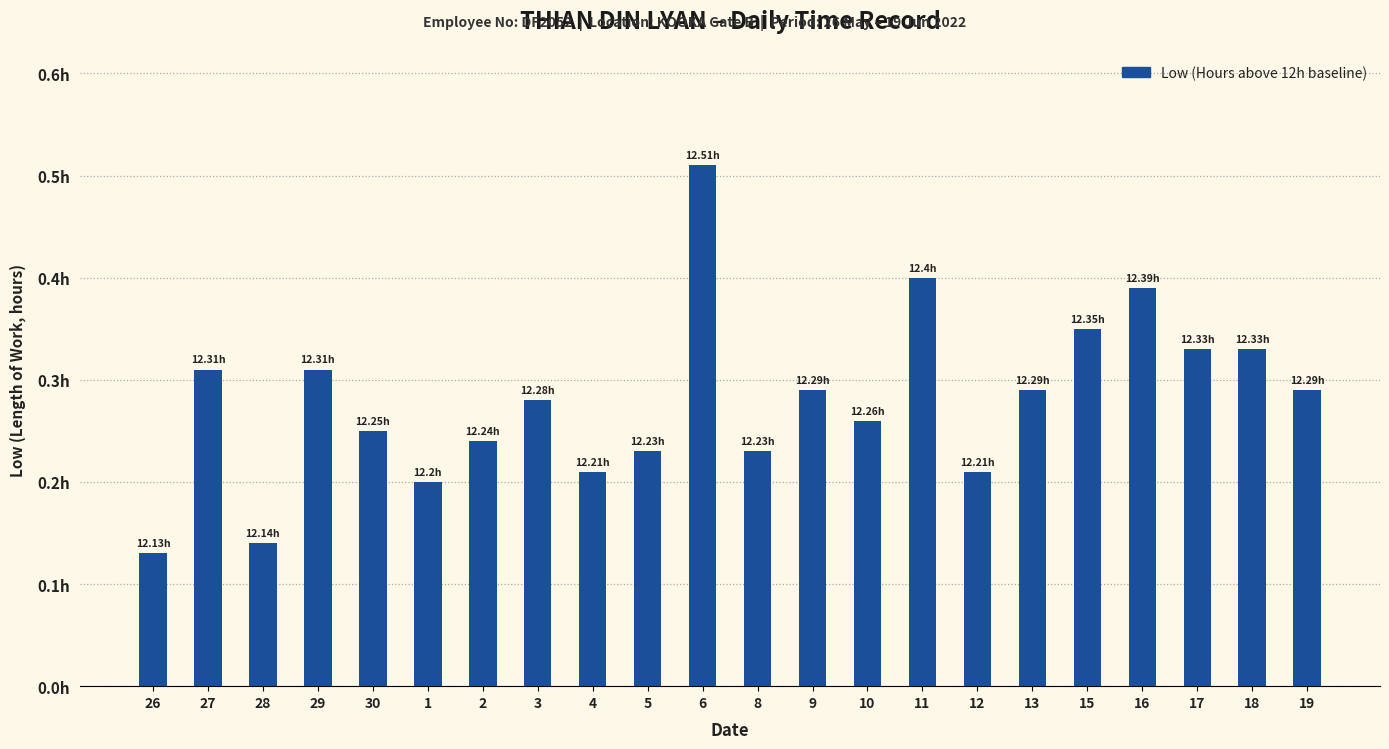

What is the difference between the second highest and second lowest values?

0.3